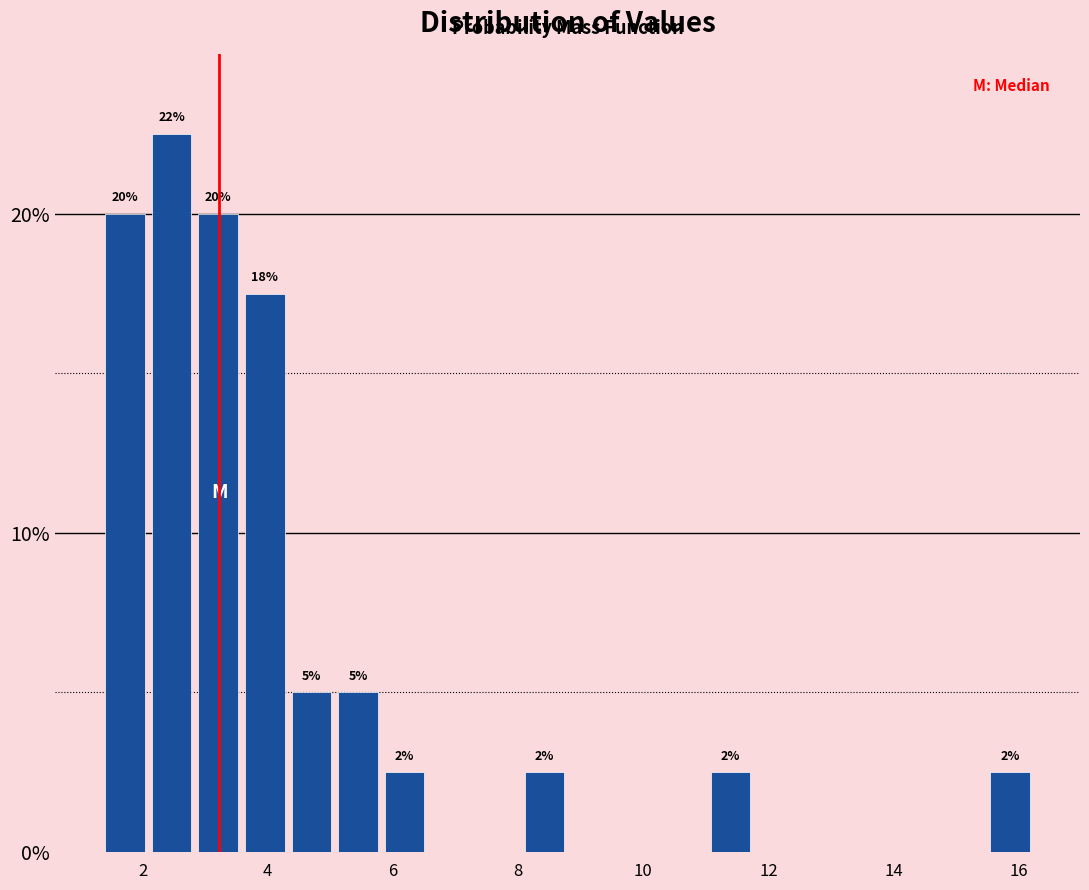

Around what value on the x-axis is the tallest bar? Give the approximate position of its centre, as read against the axis.

2.4